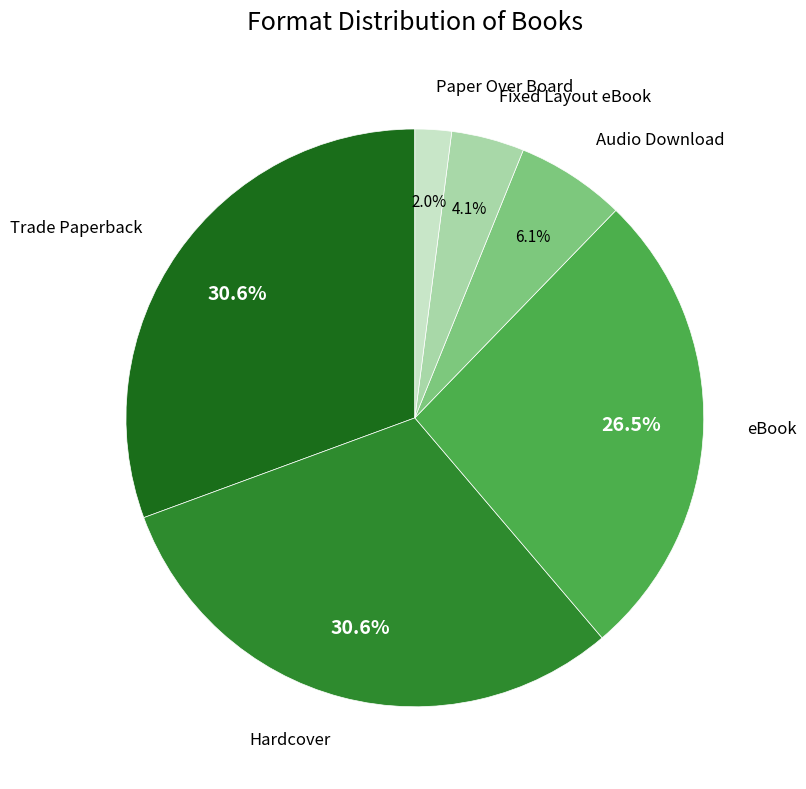

Is there any slice that represents more than half of the pie?

No